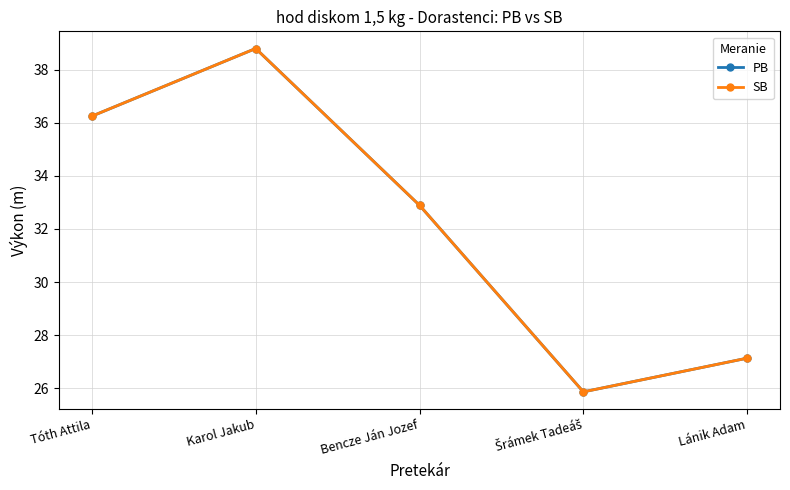

Which label corresponds to the smallest value in the chart?

Šrámek Tadeáš